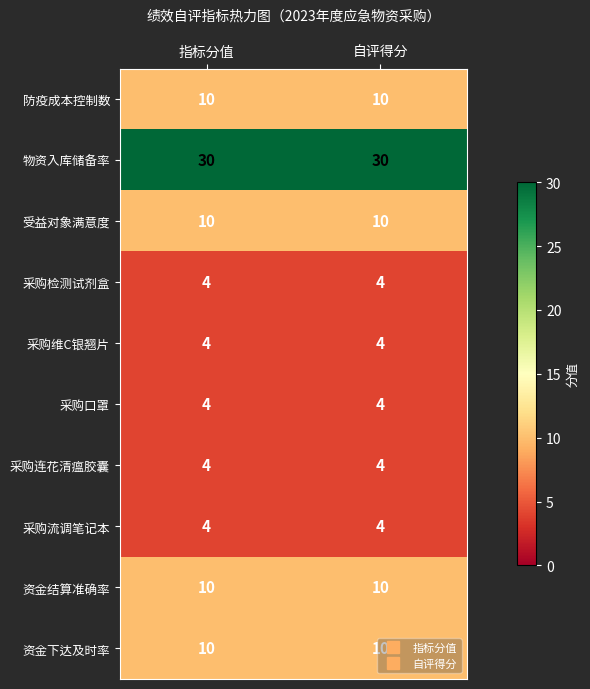

What is the minimum value shown in the chart?

4